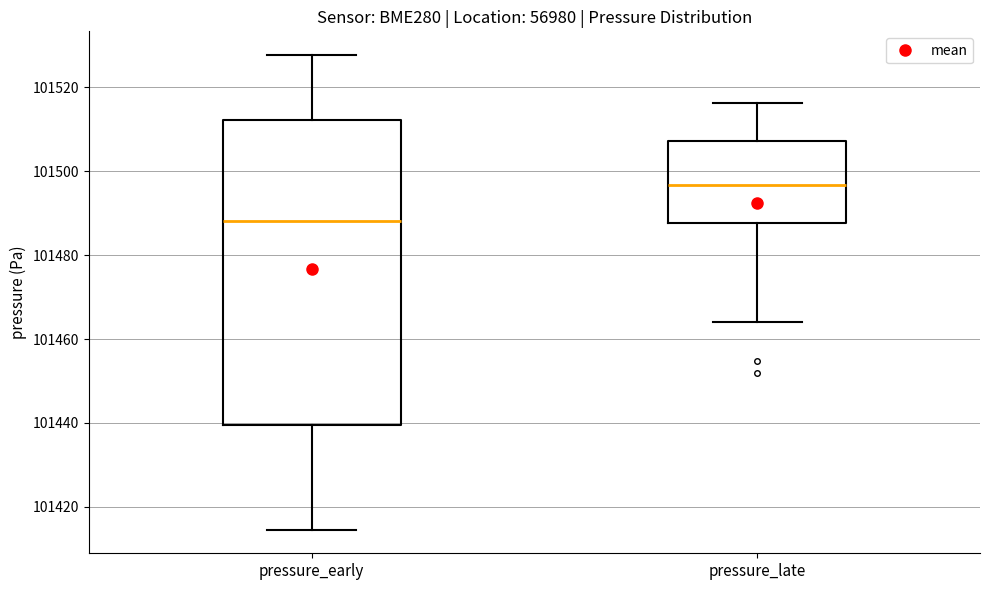

Reading left to right, transcribe this box plot: for each box, give where its median line is, the range the box spans, and where its two whiskers end, as read against the y-axis. The values are not printed on the chart, so give them approximately, as read against the axis.

pressure_early: median 101488, box 101440 to 101512, whiskers 101414 to 101528
pressure_late: median 101496, box 101488 to 101508, whiskers 101464 to 101516